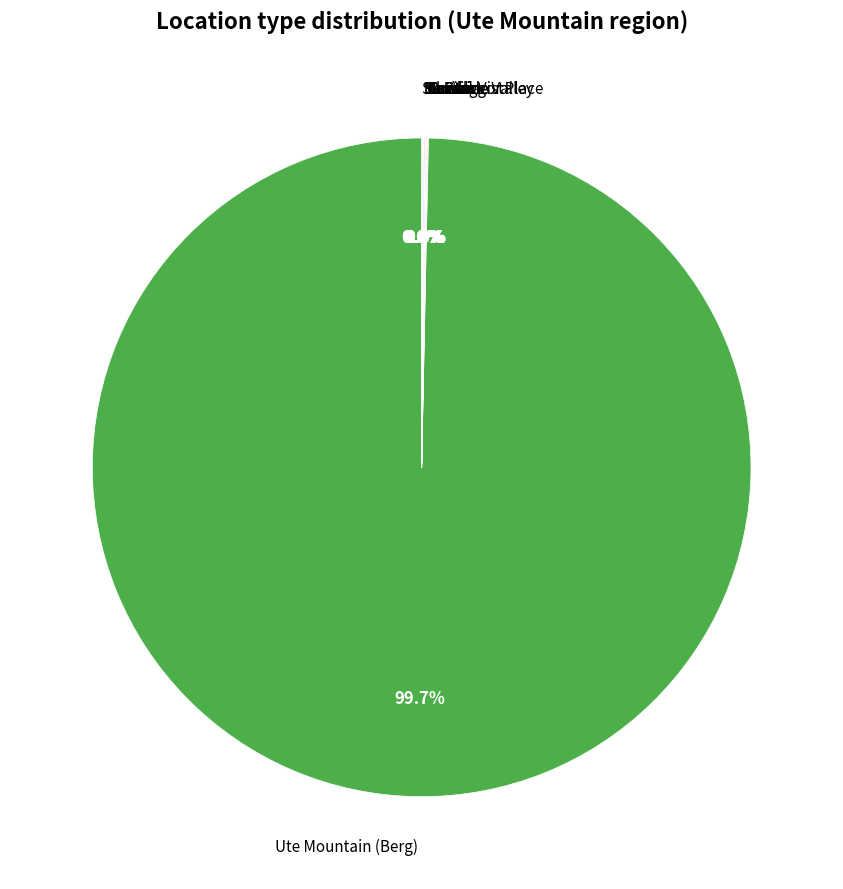

What is the largest slice in the pie chart?

Ute Mountain (Berg)